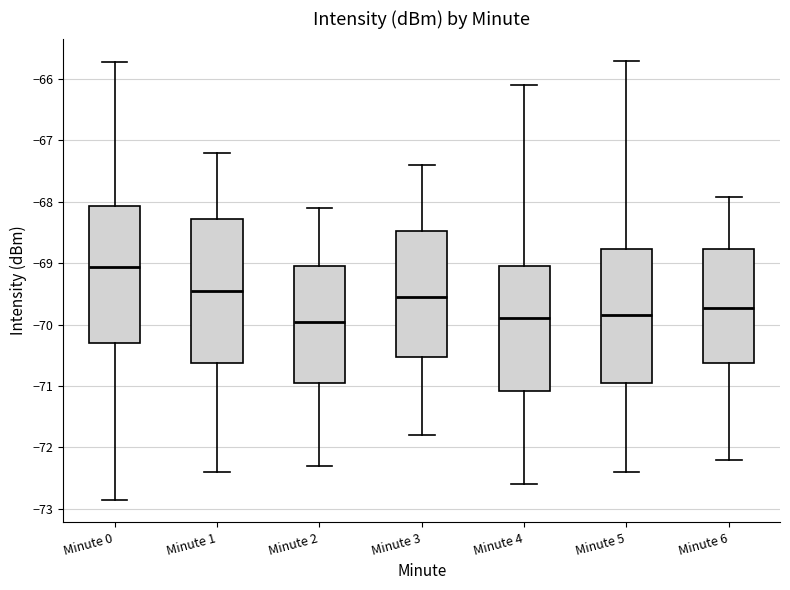

Which box's median line is the highest?

Minute 0